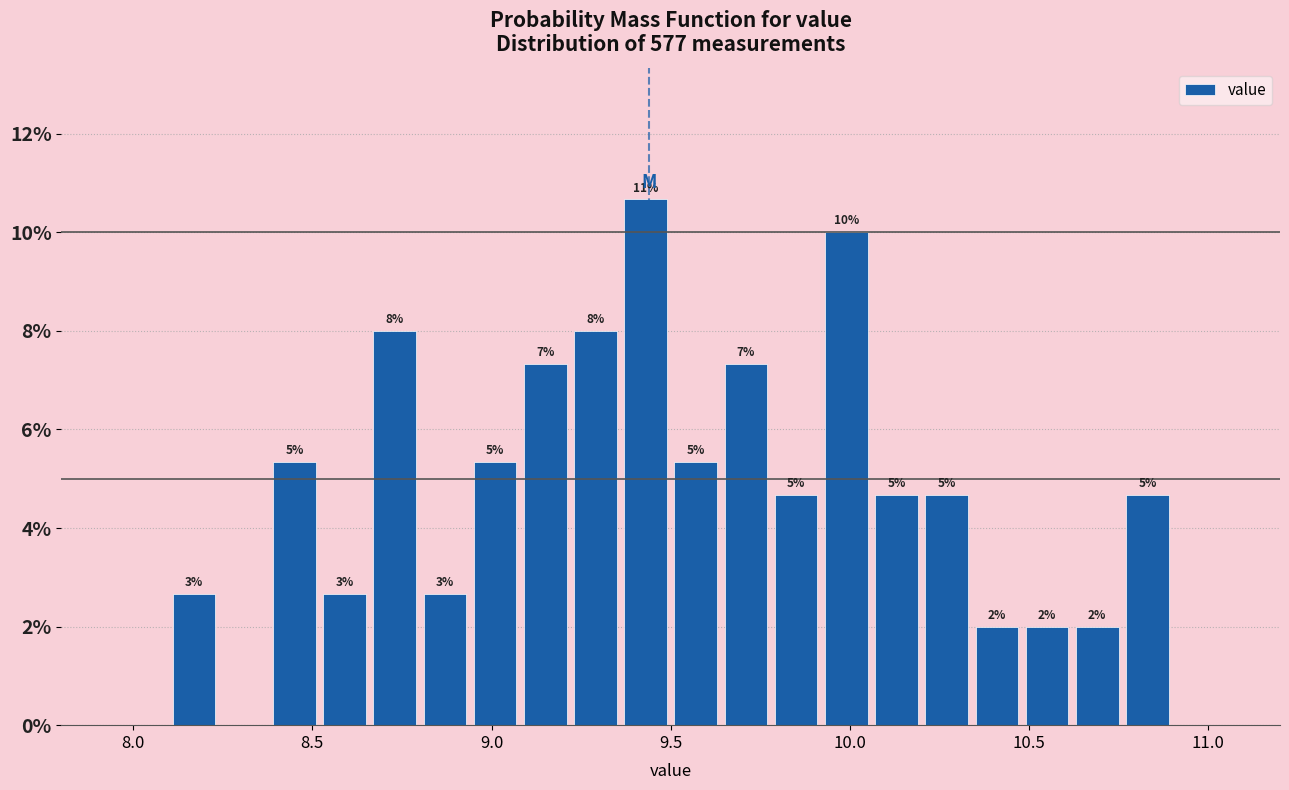

Read against the x-axis, roughly where is the centre of the tallest bar?

9.45